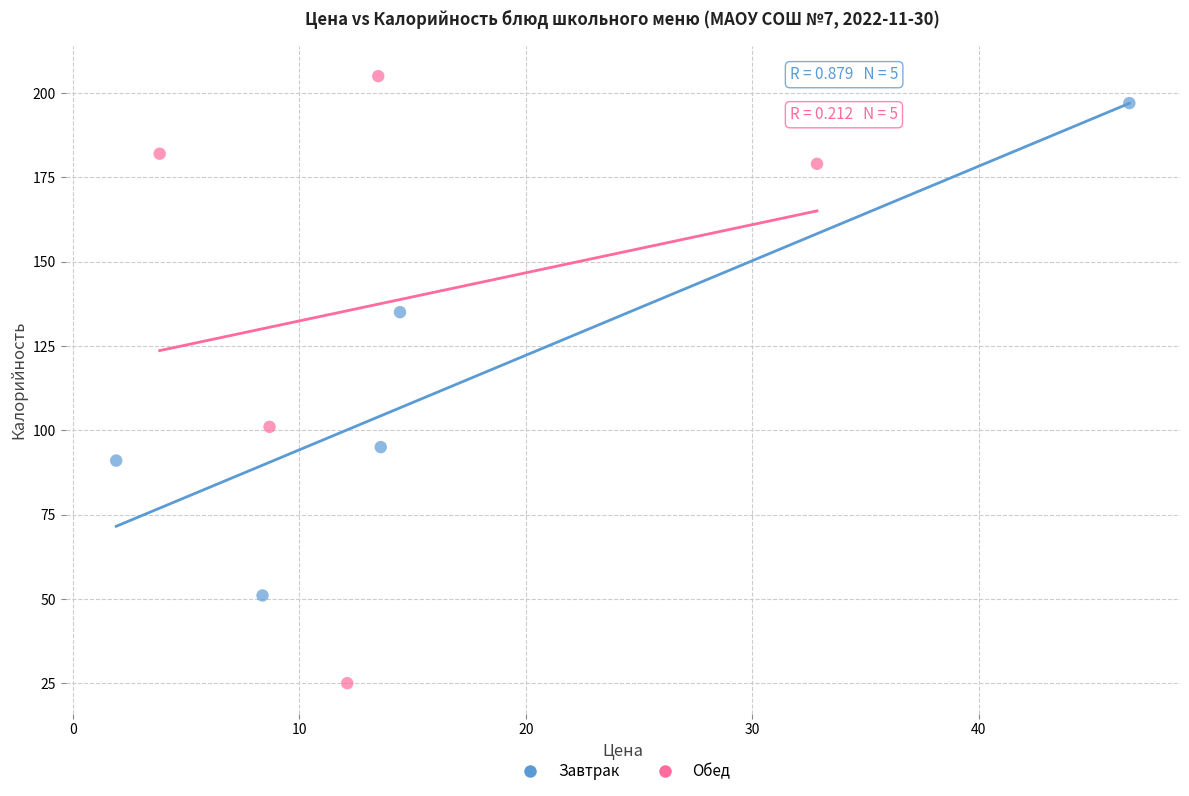

What are all the series names shown in the legend?

Завтрак, Обед